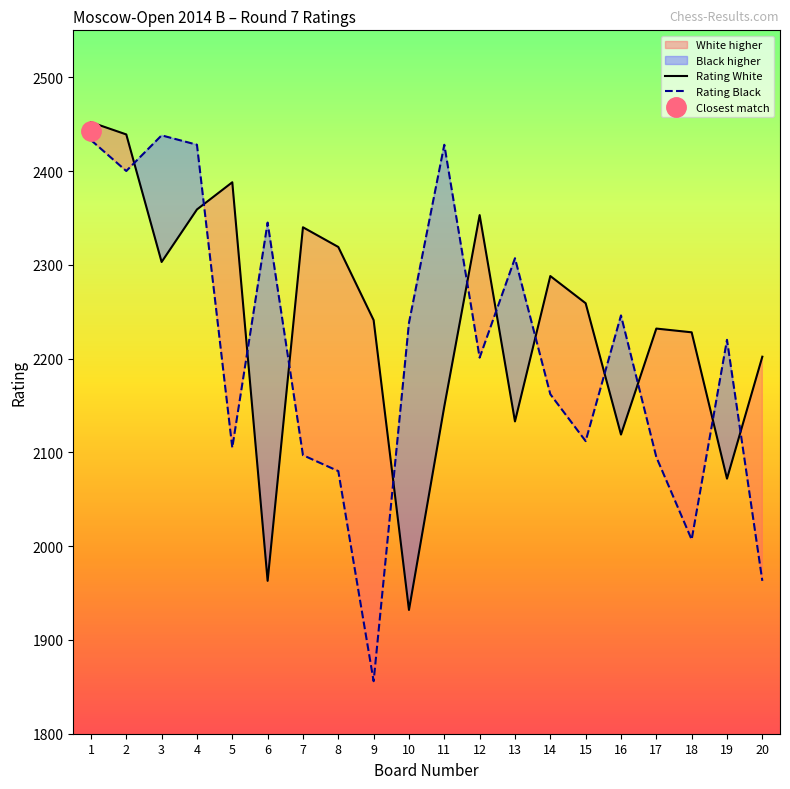

What is the difference between the Rating White values at 13 and 17?

99